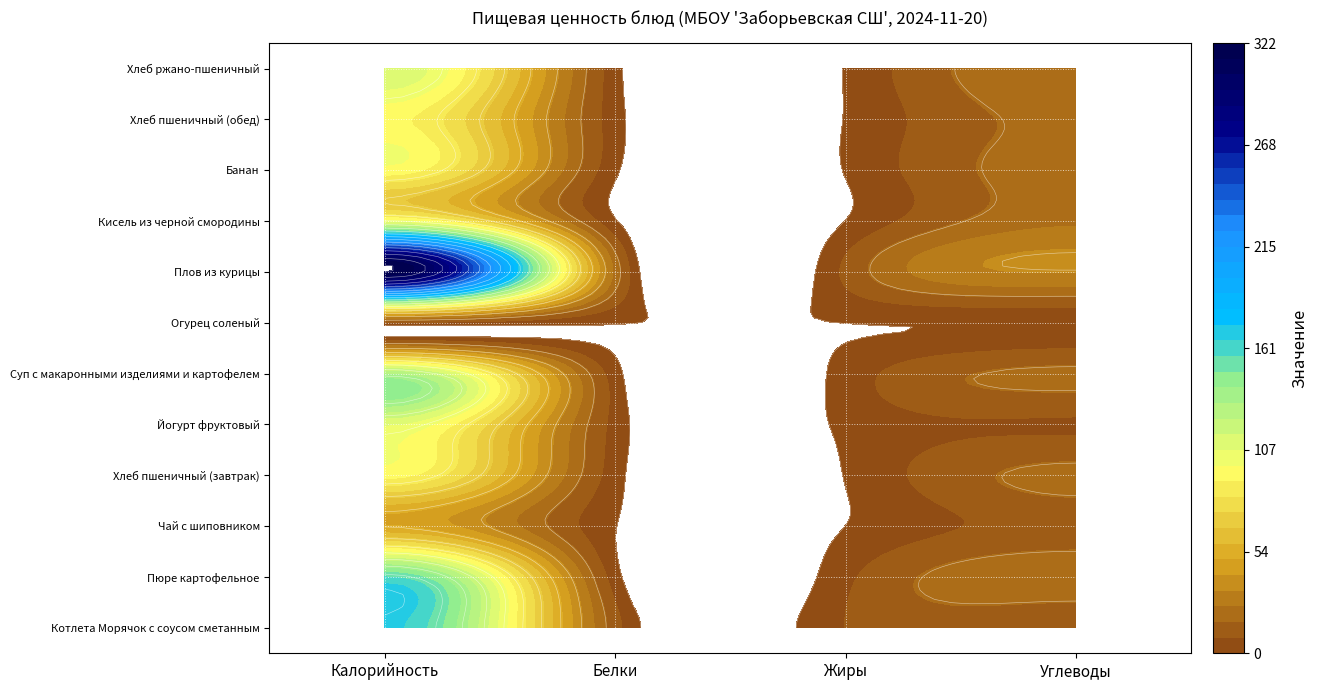

Reading left to right, extract all data points from this chart.

Котлета Морячок с соусом сметанным: 167.4	11.4	8.4	11.1
Пюре картофельное: 157.2	3.3	6.2	22.1
Чай с шиповником: 49.9	0.3	0.1	11.5
Хлеб пшеничный (завтрак): 94.0	3.2	0.4	19.3
Йогурт фруктовый: 108.0	4.8	1.8	7.2
Суп с макаронными изделиями и картофелем: 130.8	3.1	3.3	18.8
Огурец соленый: 6.6	0.5	0.1	1.0
Плов из курицы: 322.0	22.2	10.2	33.4
Кисель из черной смородины: 102.4	1.0	0.2	23.2
Банан: 96.0	1.5	0.5	21.0
Хлеб пшеничный (обед): 93.5	3.2	0.4	19.3
Хлеб ржано-пшеничный: 115.0	2.8	0.6	24.7